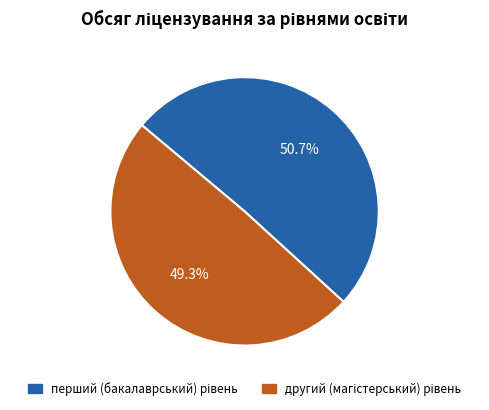

Does any single category account for the majority?

Yes